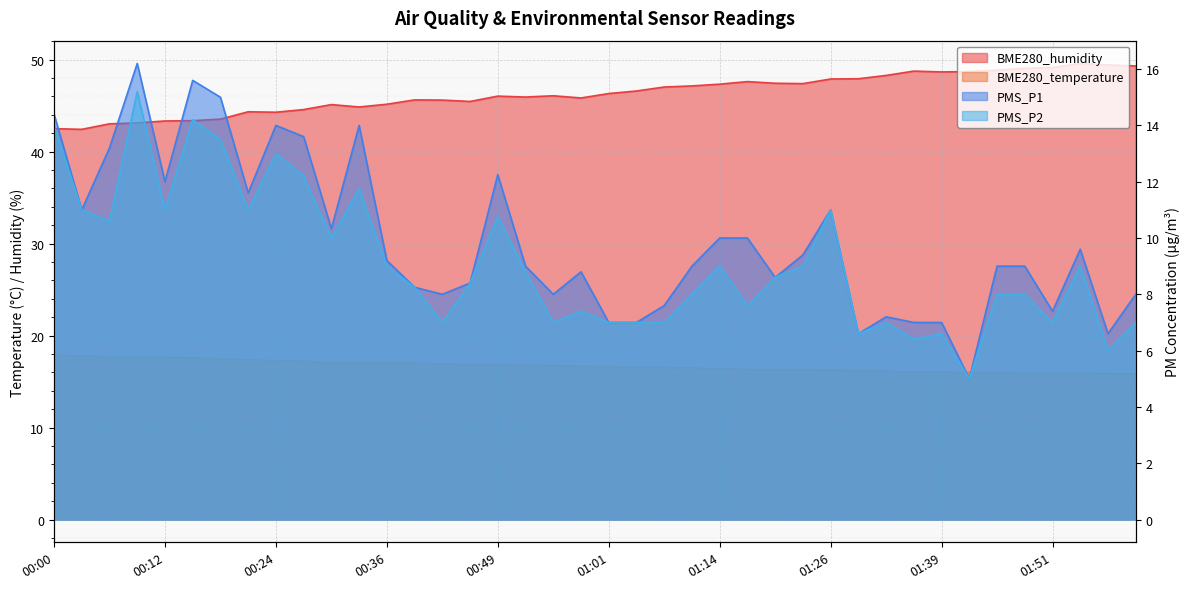

Between 01:14 and 01:39, which is larger?

01:14